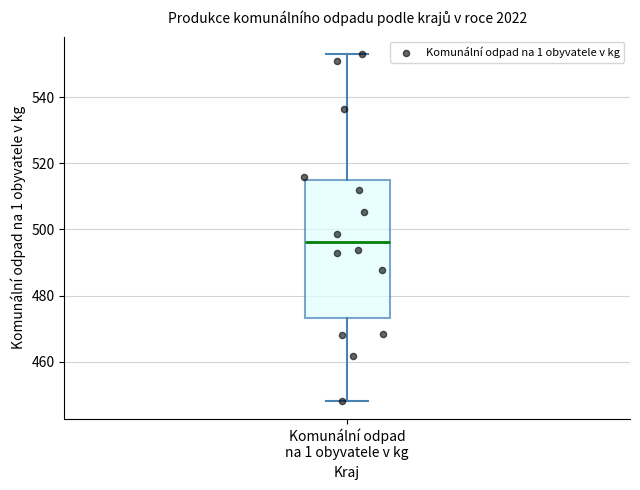

Where does the upper whisker of the box for Komunální odpad na 1 obyvatele v kg end on the y-axis? The values are not printed on the chart, so give them approximately, as read against the axis.

554